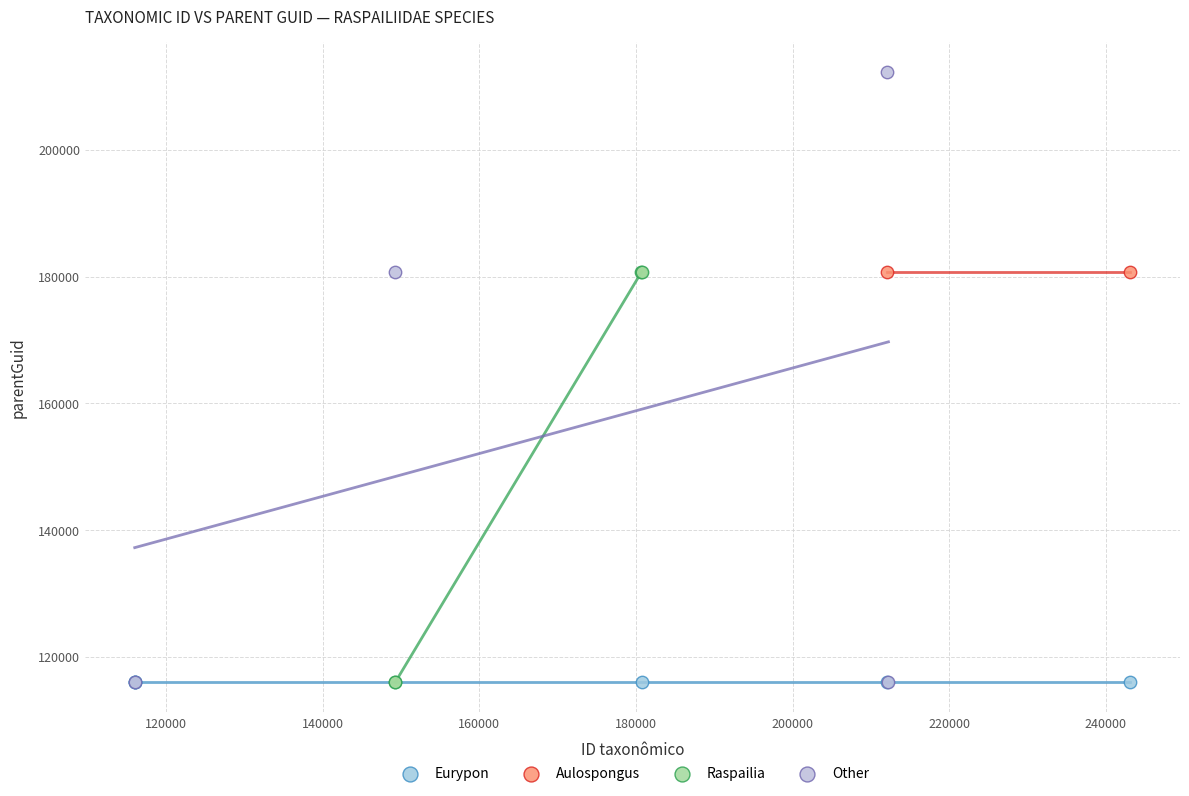

What are all the series names shown in the legend?

Eurypon, Aulospongus, Raspailia, Other